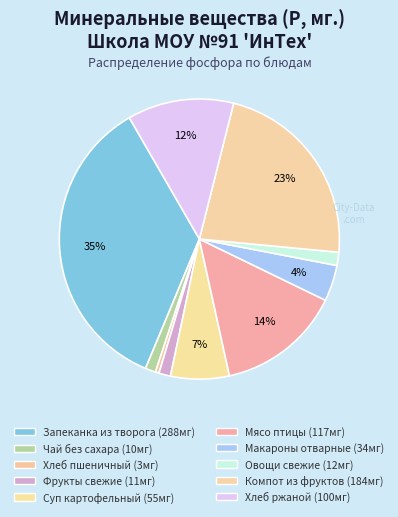

How many segments does this pie chart have?

10